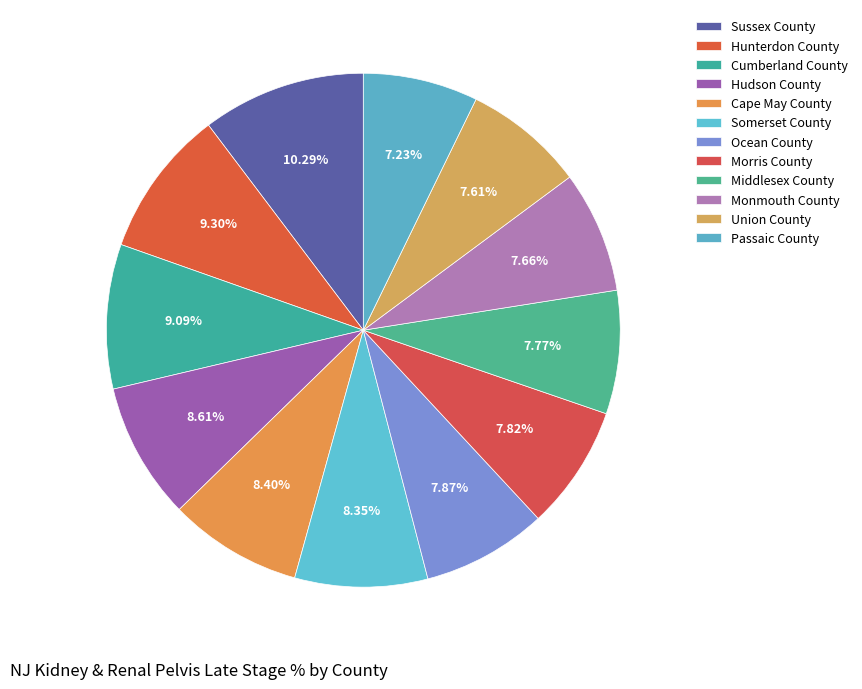

How many slices are in this pie chart?

12